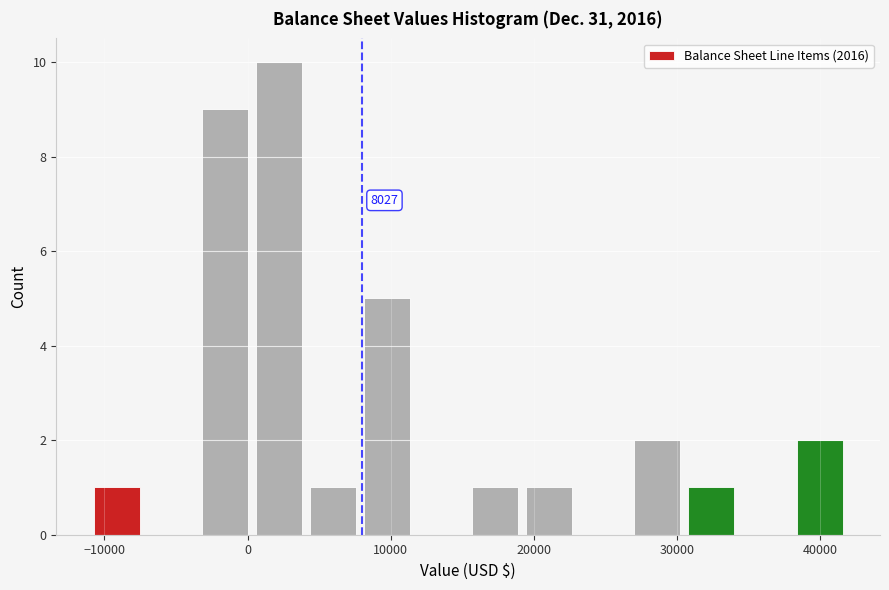

Read against the x-axis, roughly where is the centre of the tallest bar?

2000